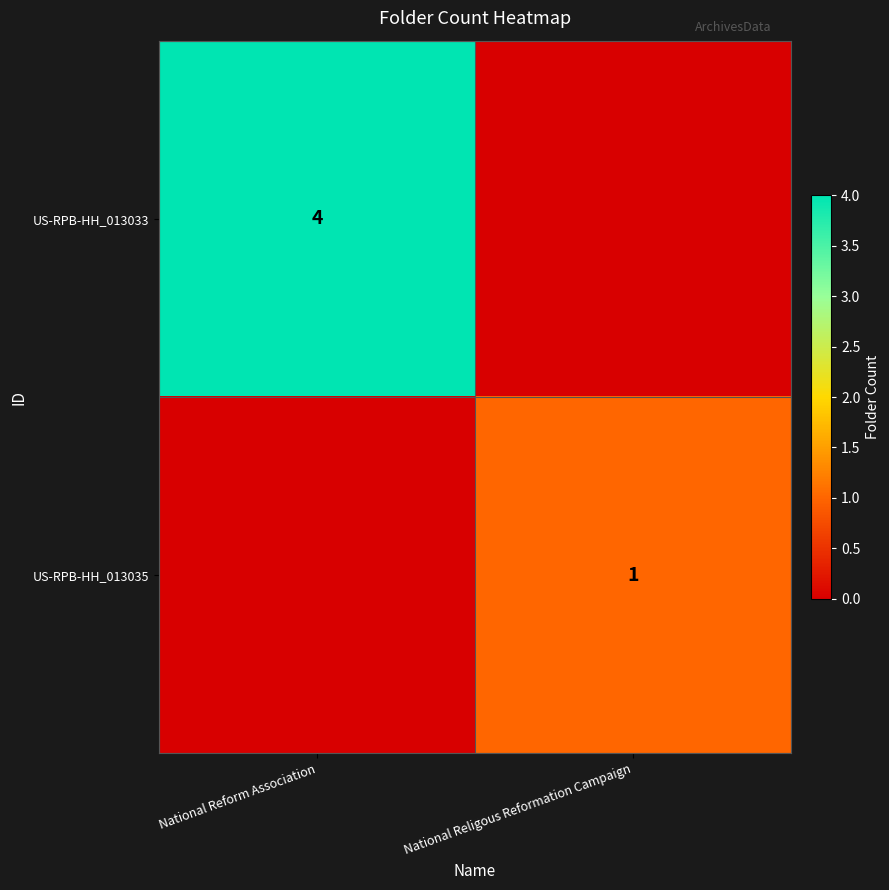

Is the value of US-RPB-HH_013033 at National Reform Association greater than the value of US-RPB-HH_013035 at National Religous Reformation Campaign?

Yes